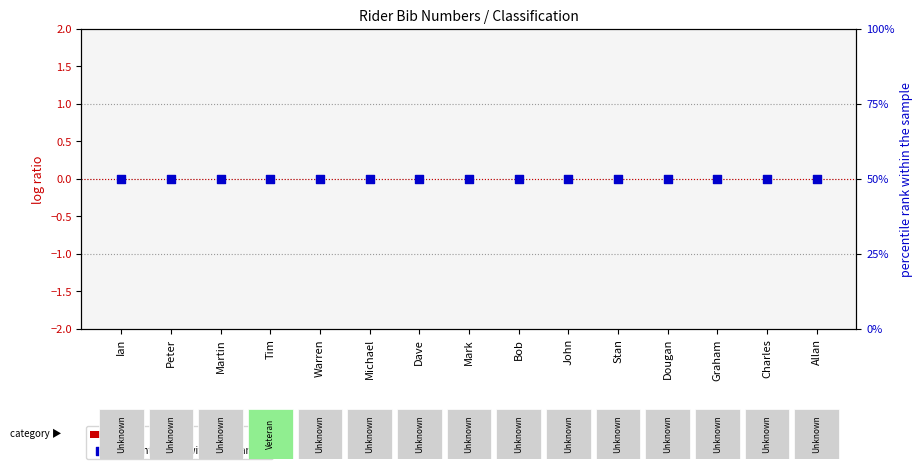

Which series has the largest Y range (max minus min)?

bib